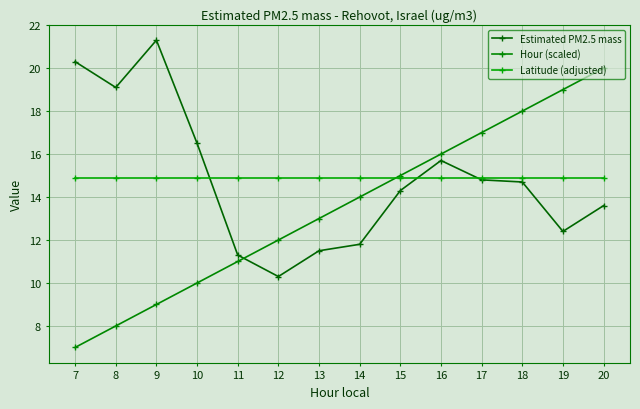

The Hour (scaled) series shows 29.3 at 18. True or false?

False